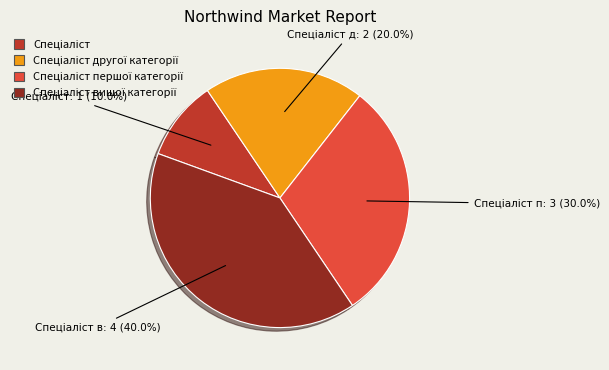

Count the number of slices in the pie.

4